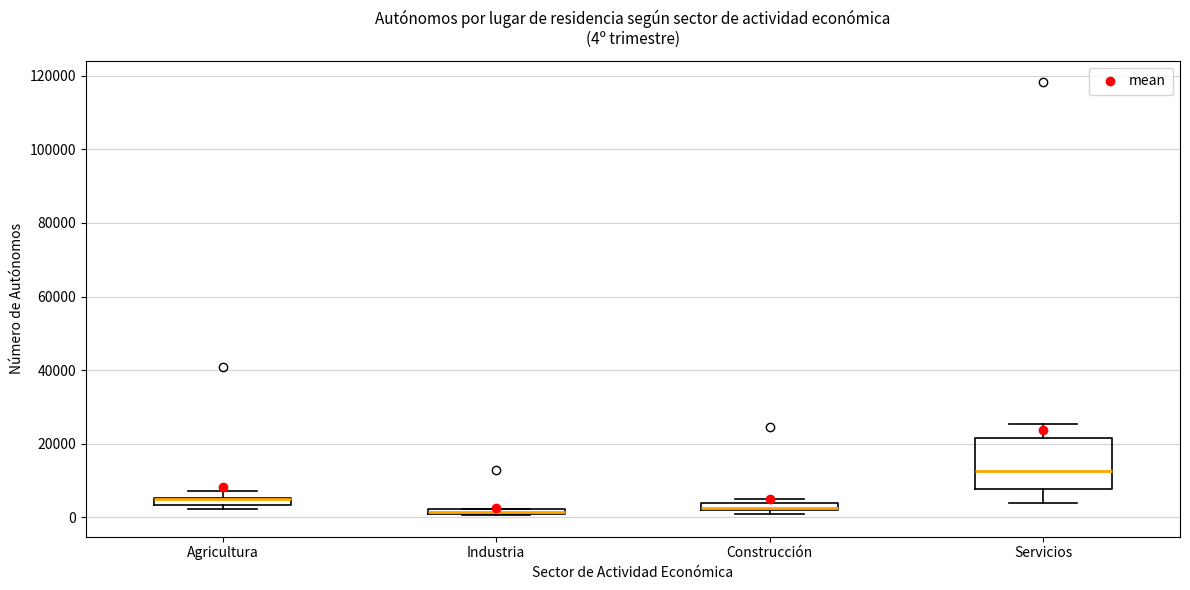

Which box is the tallest, from its lower edge to its upper edge?

Servicios